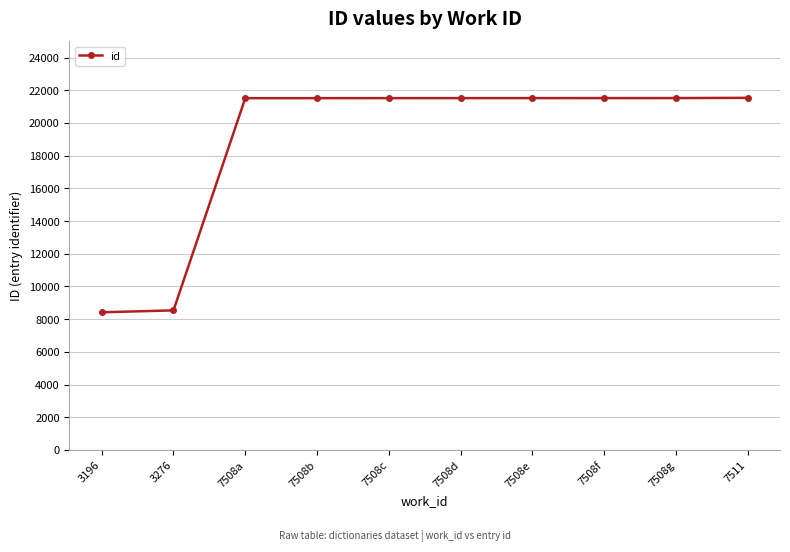

What is the sum of all values?

189109